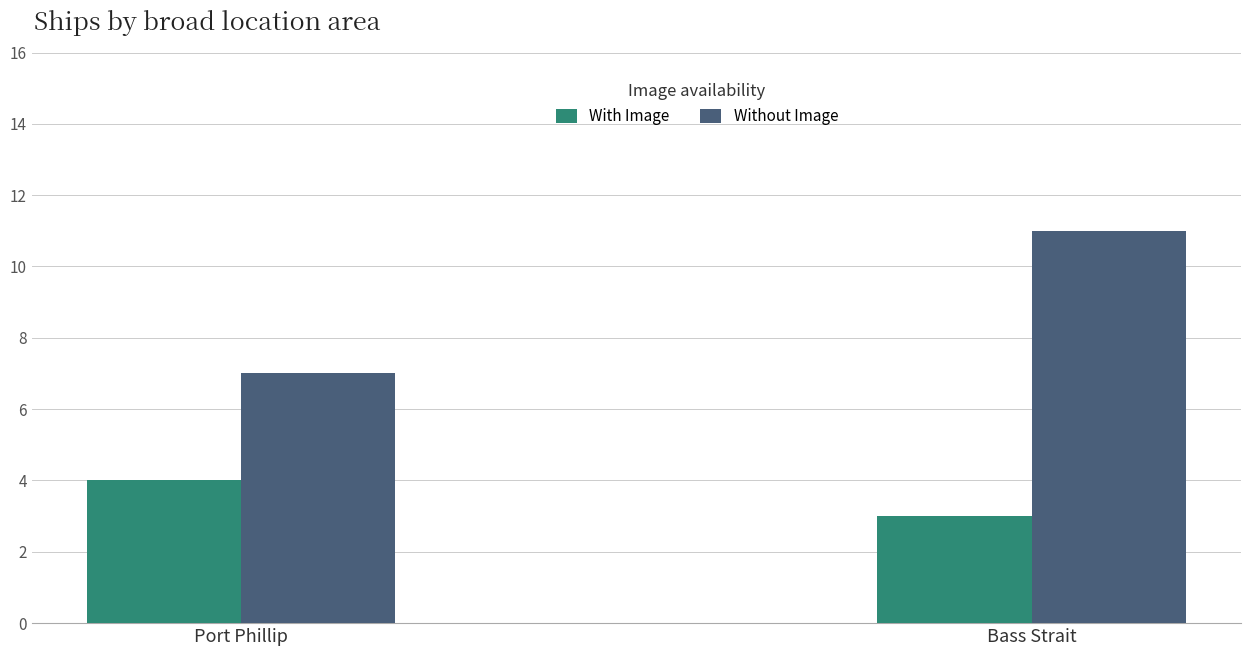

How many bars are there in each group?

2